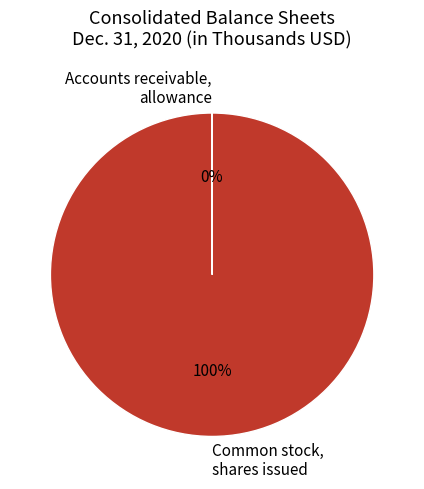

To the nearest percent, what percentage of the pie is Common stock, shares issued?

100%